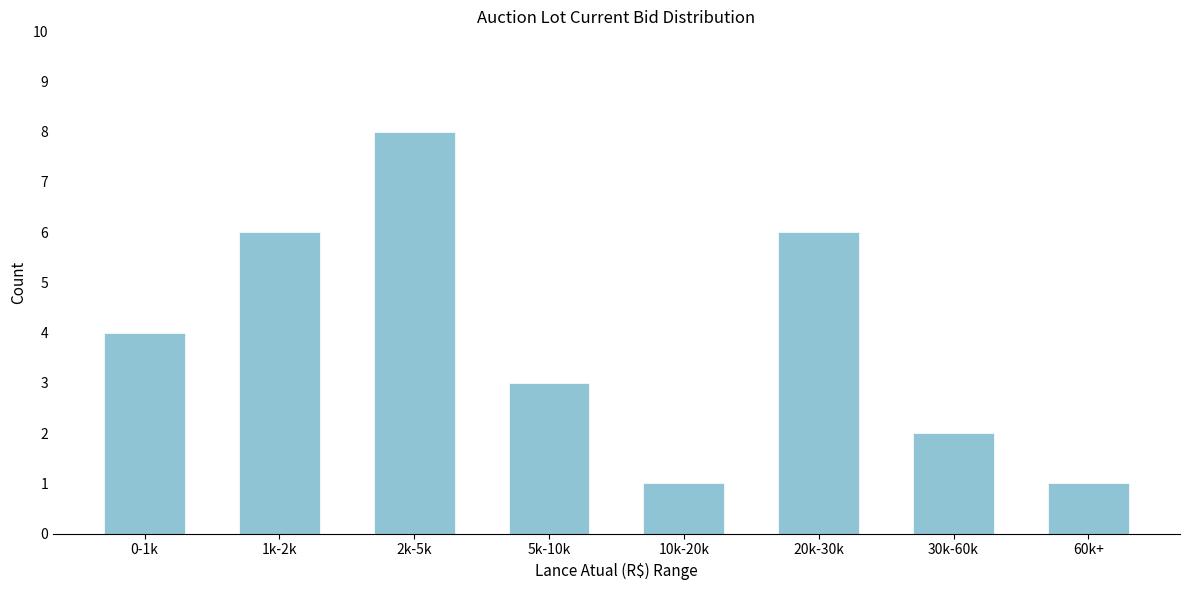

Reading right to left, list all the values displayed in this chart.

1	2	6	1	3	8	6	4